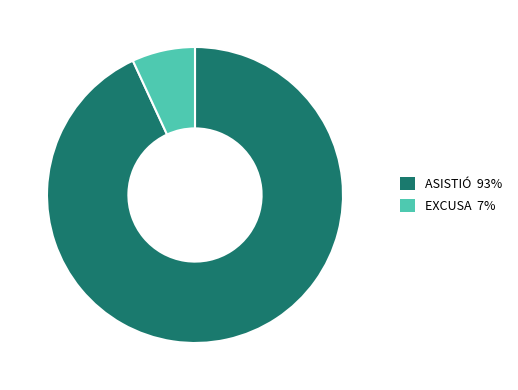

Which slice is the smallest?

EXCUSA